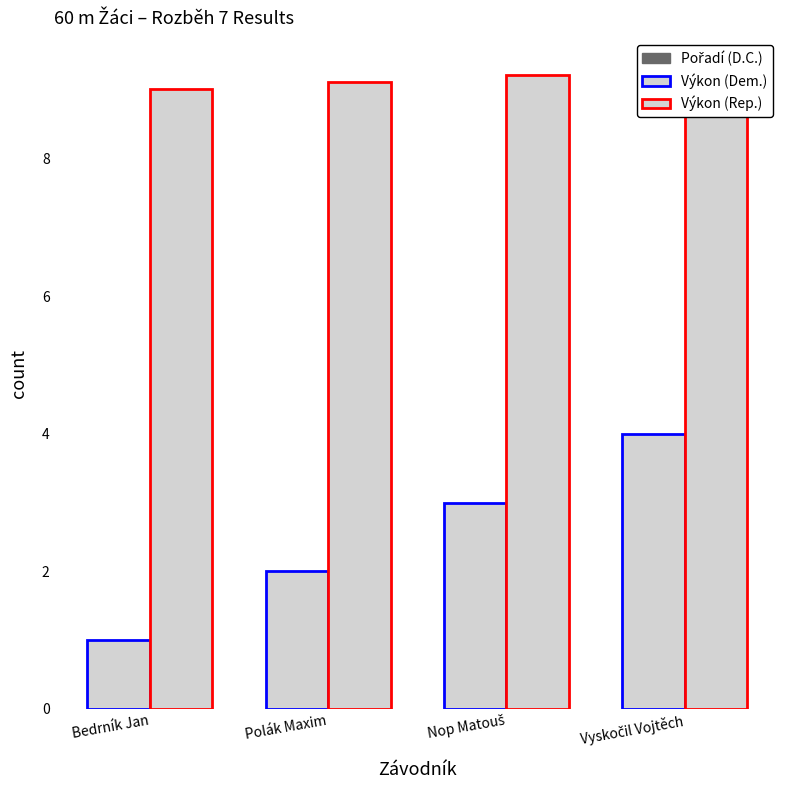

What is the label of the 2nd bar from the left?

Polák Maxim